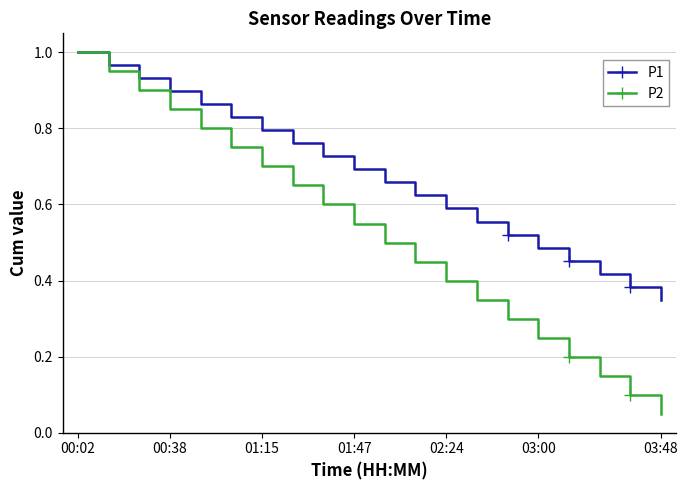

Which series has the largest range (max minus min)?

P2